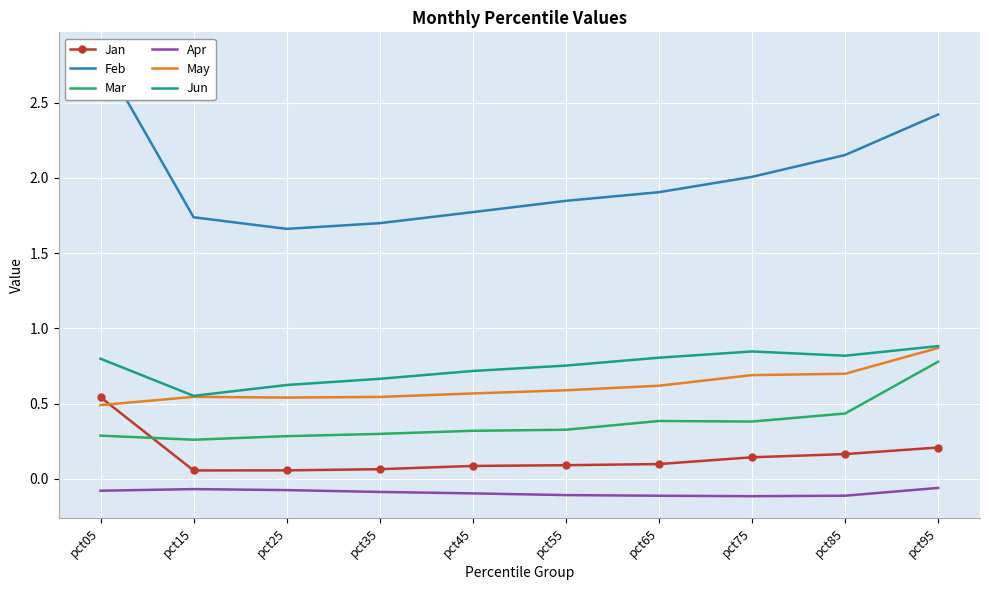

What is the maximum value for Jan?

0.5